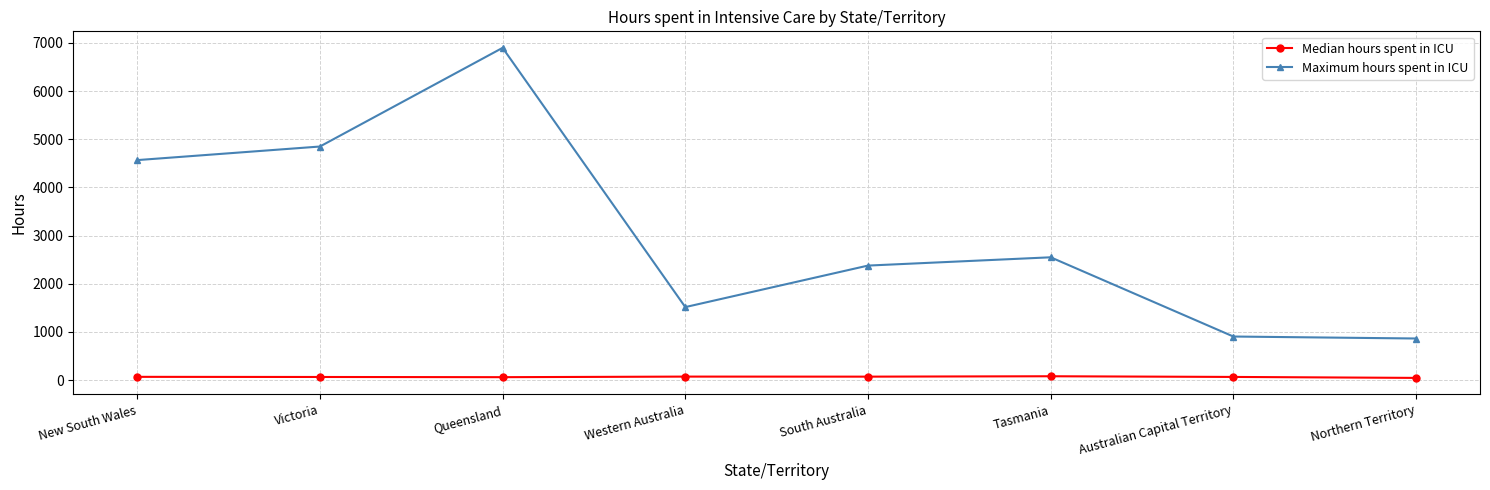

What is the label of the 4th point from the right?

South Australia